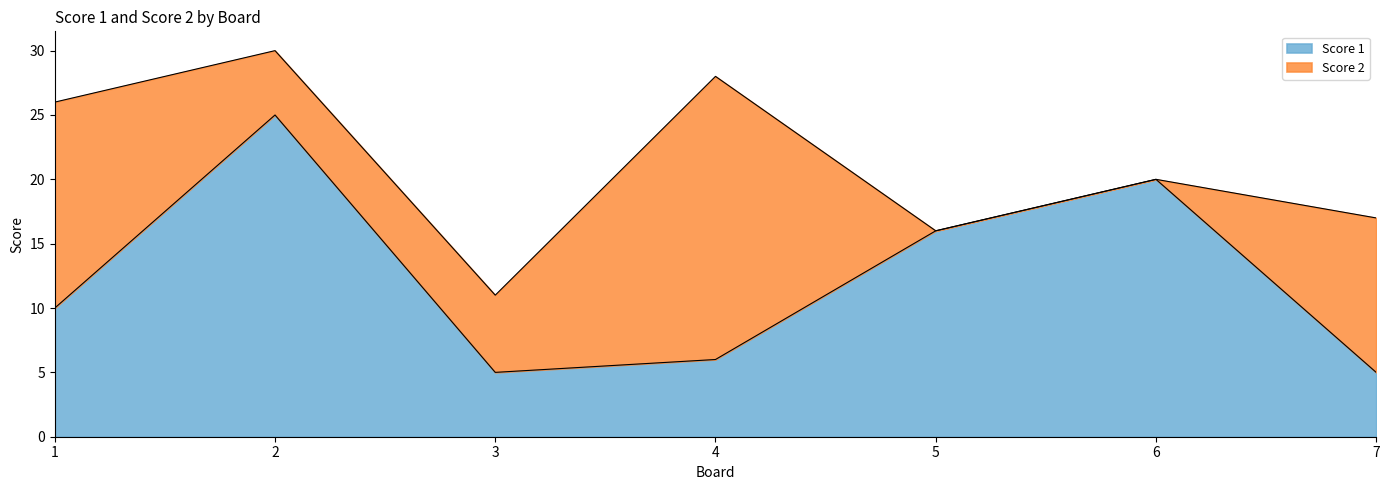

What is the difference between the second highest and second lowest values?

15